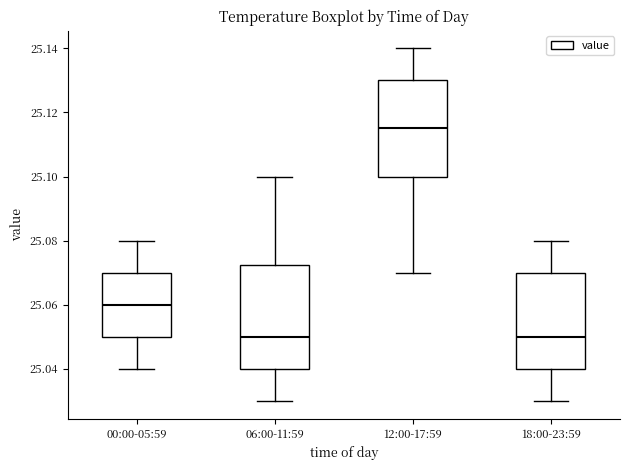

Where is the upper edge of the box for 12:00-17:59 on the y-axis? The values are not printed on the chart, so give them approximately, as read against the axis.

25.130